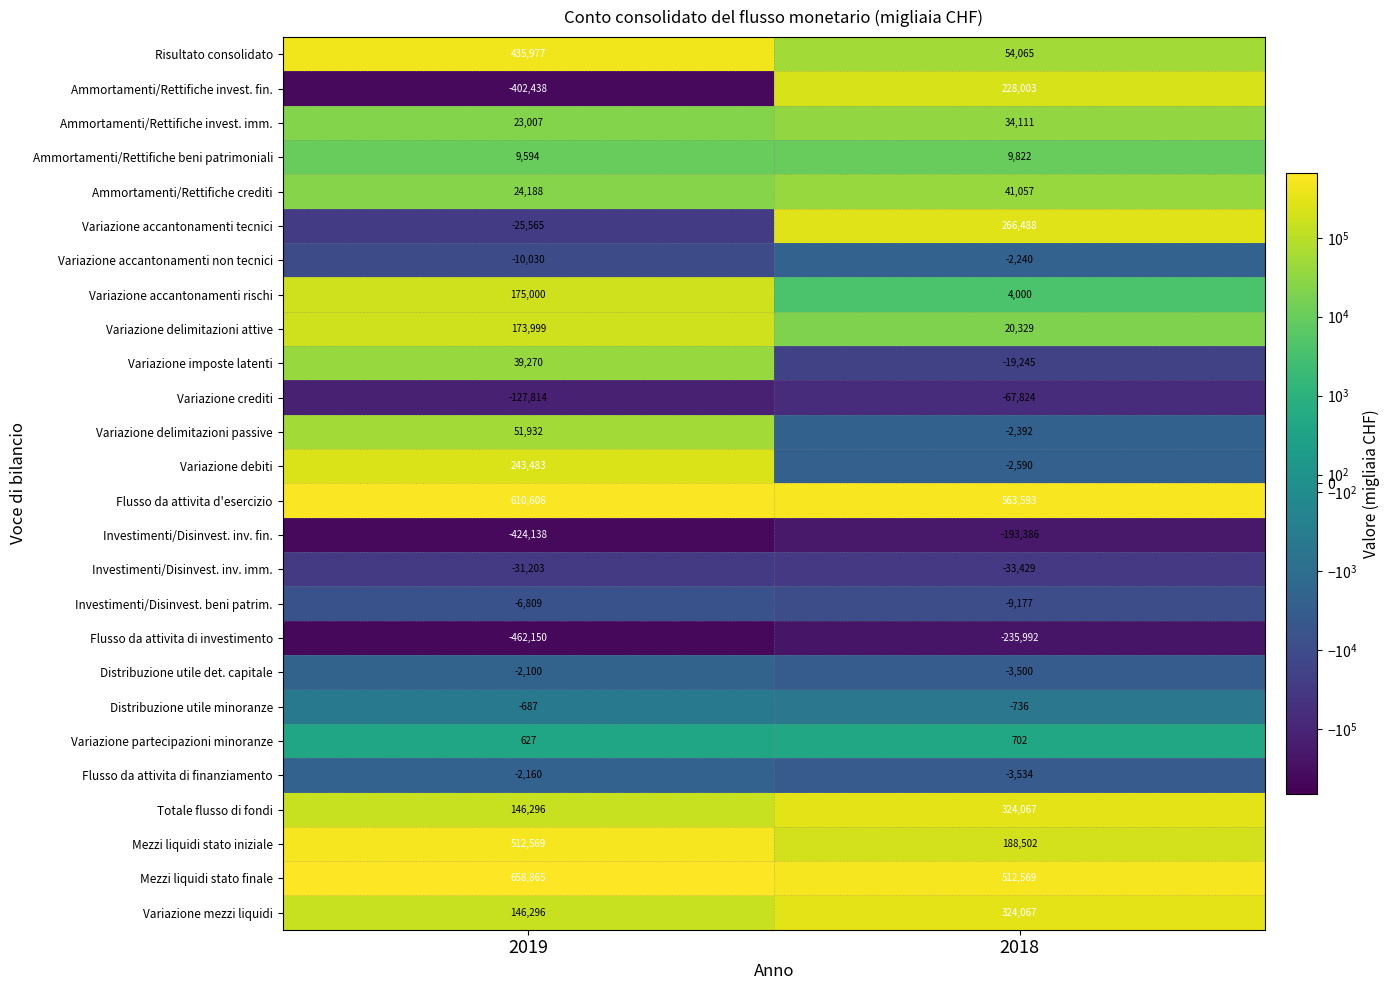

At which category is the sum across all series the highest?

2018